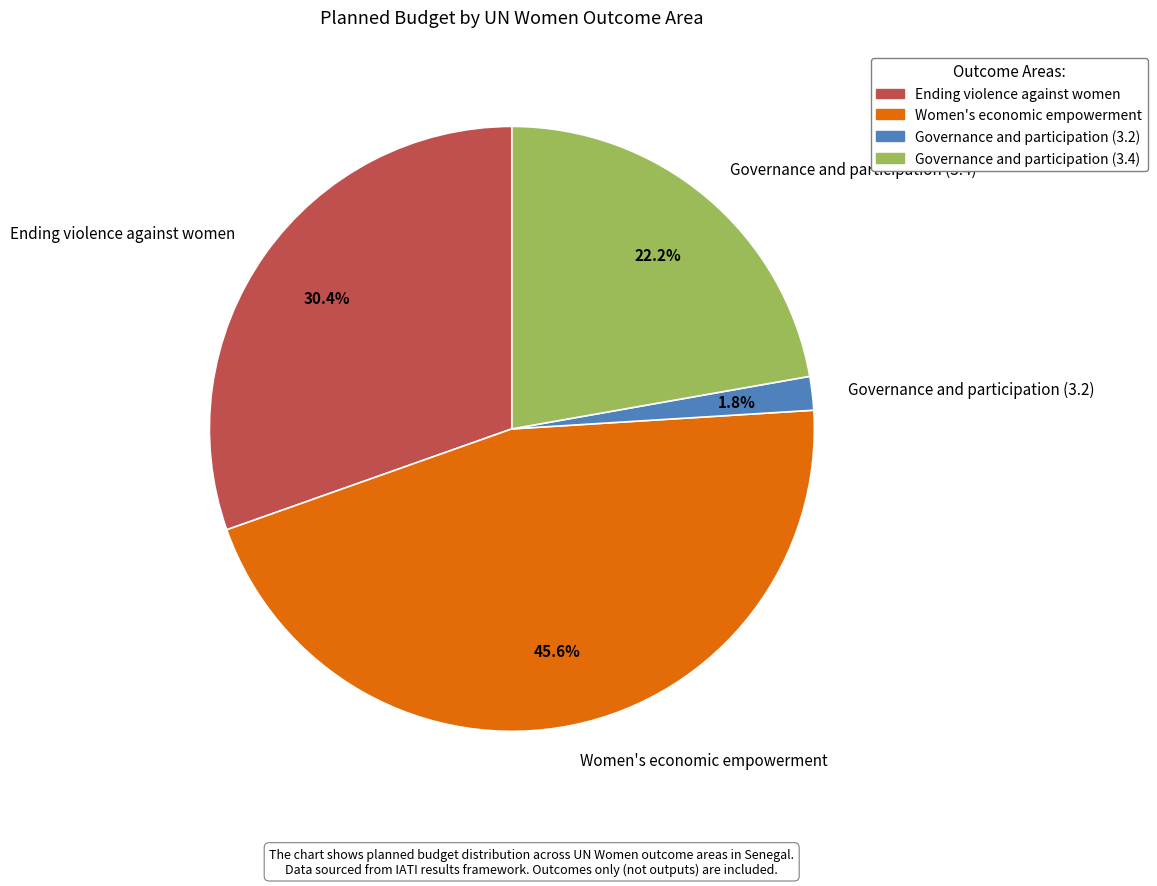

What is the ratio of the value at Ending violence against women to the value at Governance and participation (3.2)?

16.9